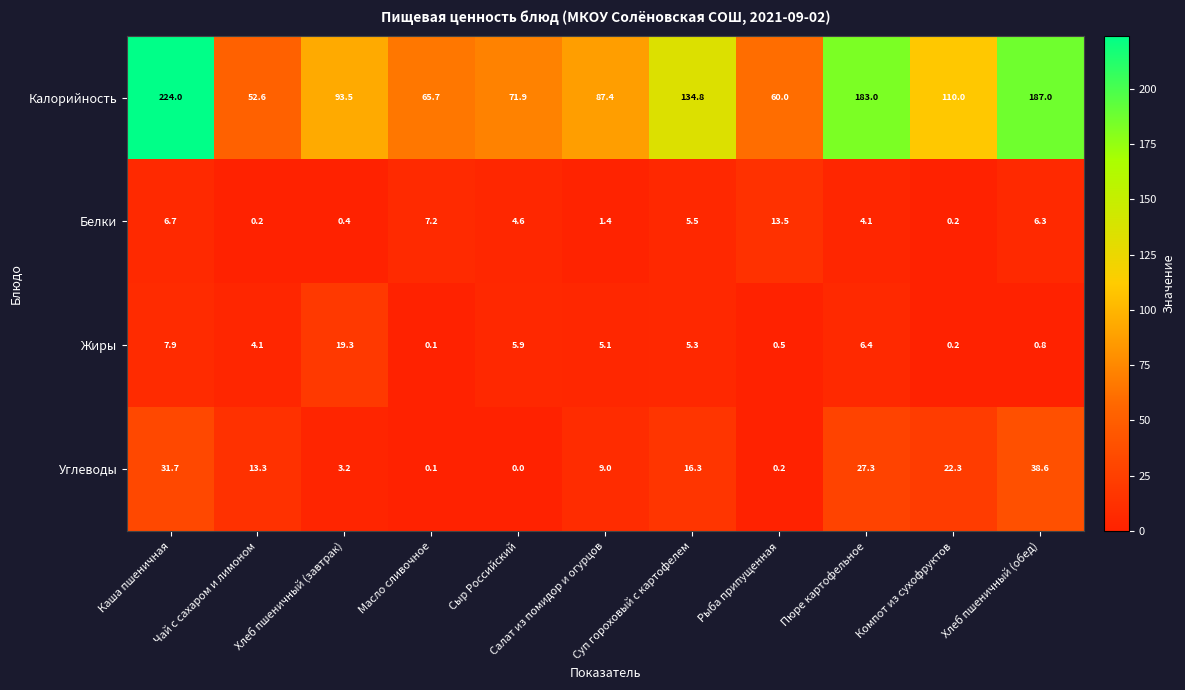

True or false: Жиры has a value of 1.8 at Салат из помидор и огурцов.

False